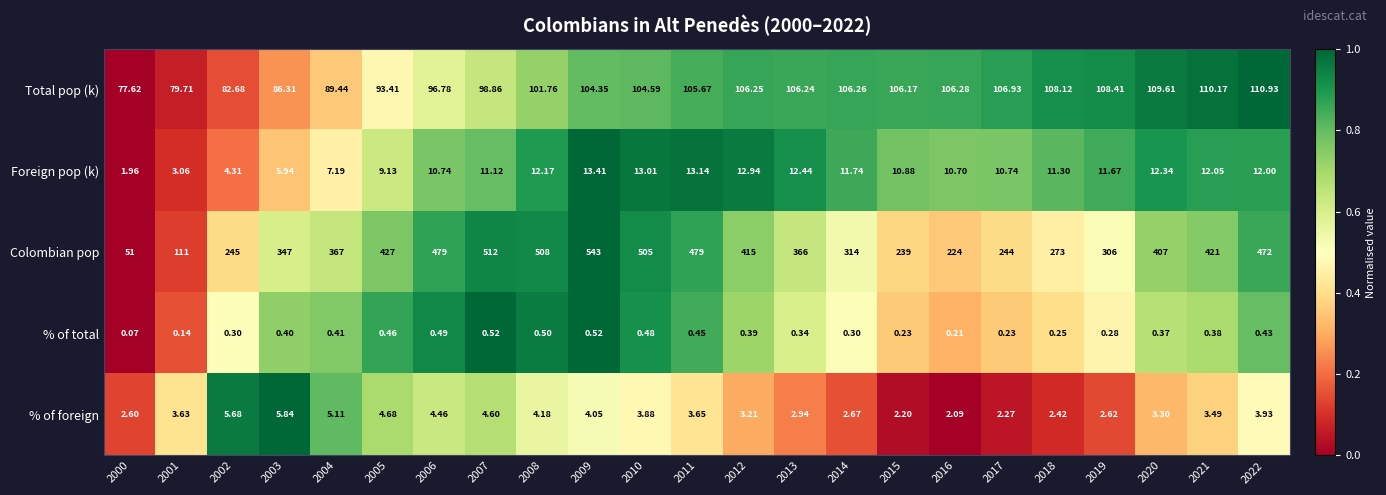

Between 2017 and 2020, which series saw the biggest shift?

Colombian pop